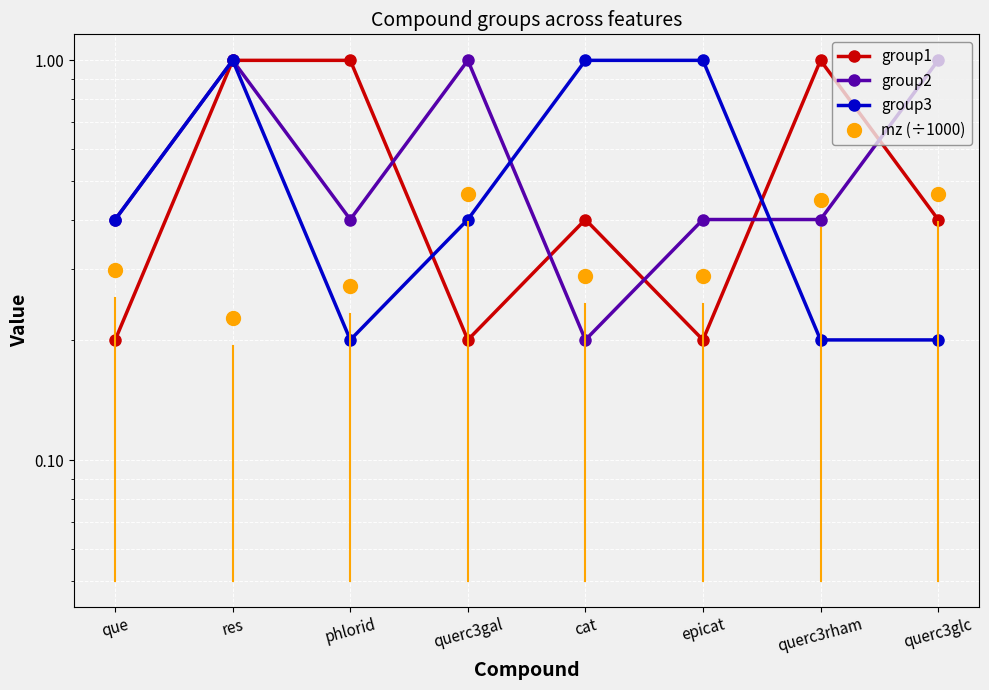

The group3 series shows 0.4 at que. True or false?

True